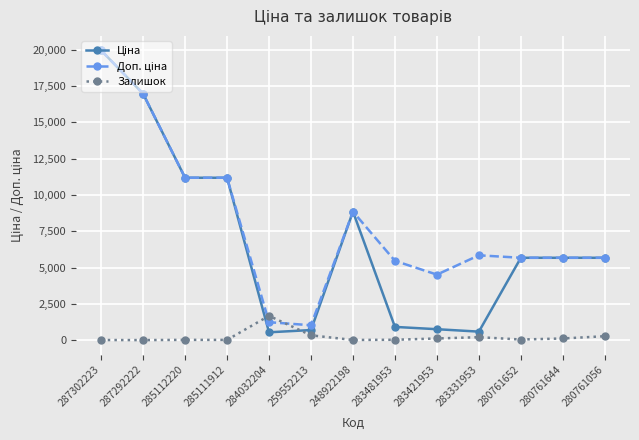

At which category does the chart reach its peak across all series?

287302223